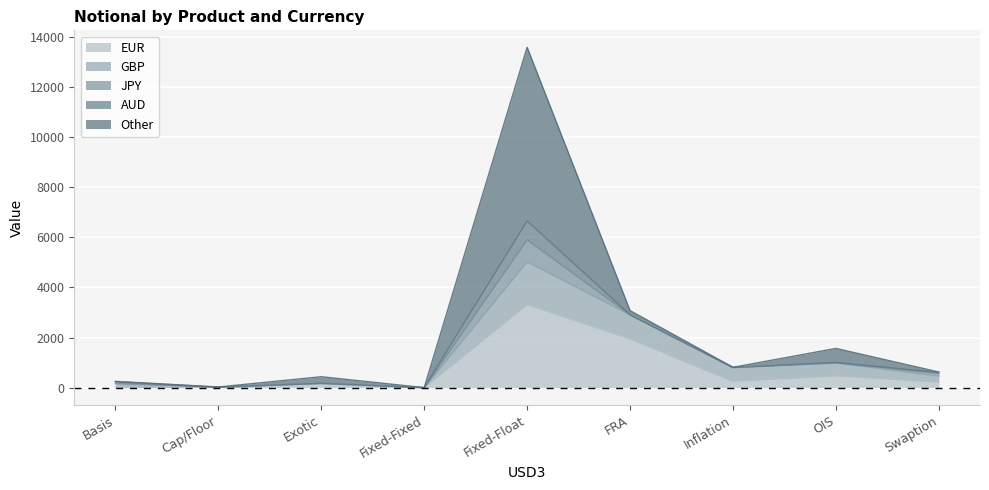

How many interior local peaks does the EUR series have?

3